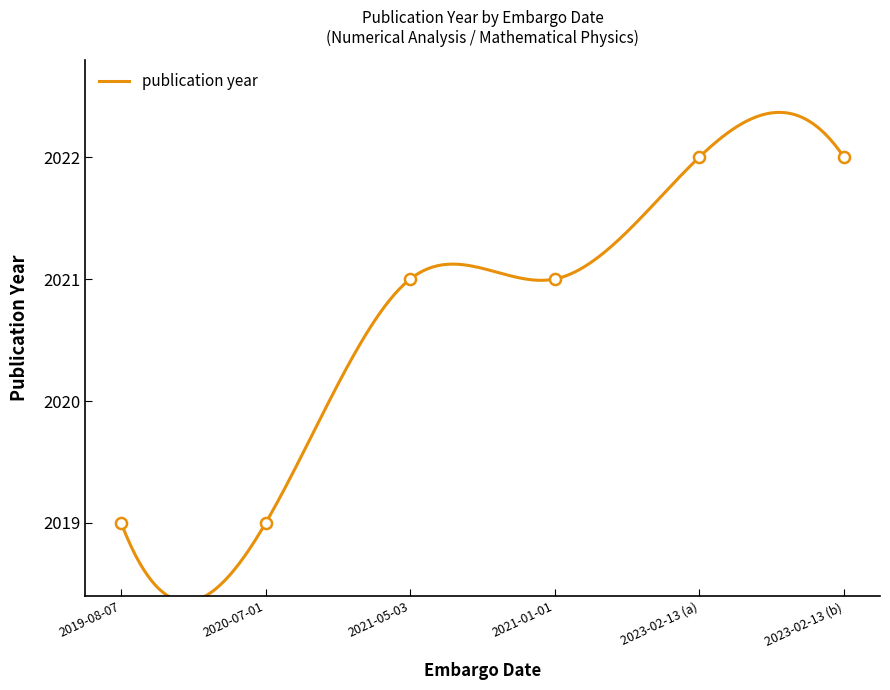

Which category has the highest value across all series?

2023-02-13 (a)